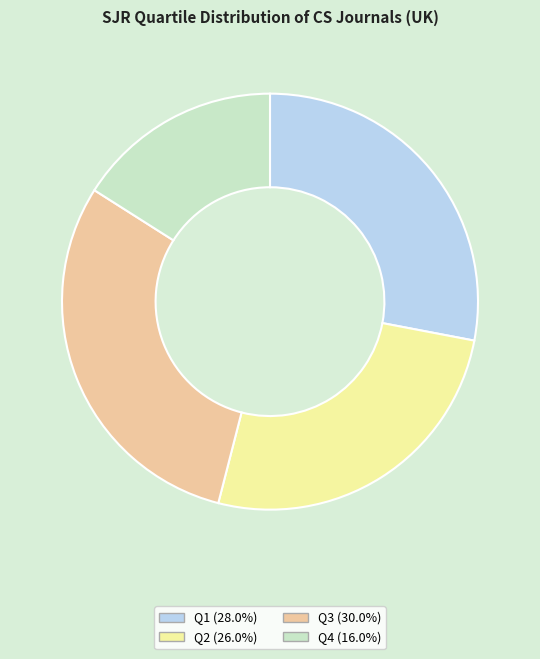

The Q1 slice represents 28% of the pie. True or false?

True